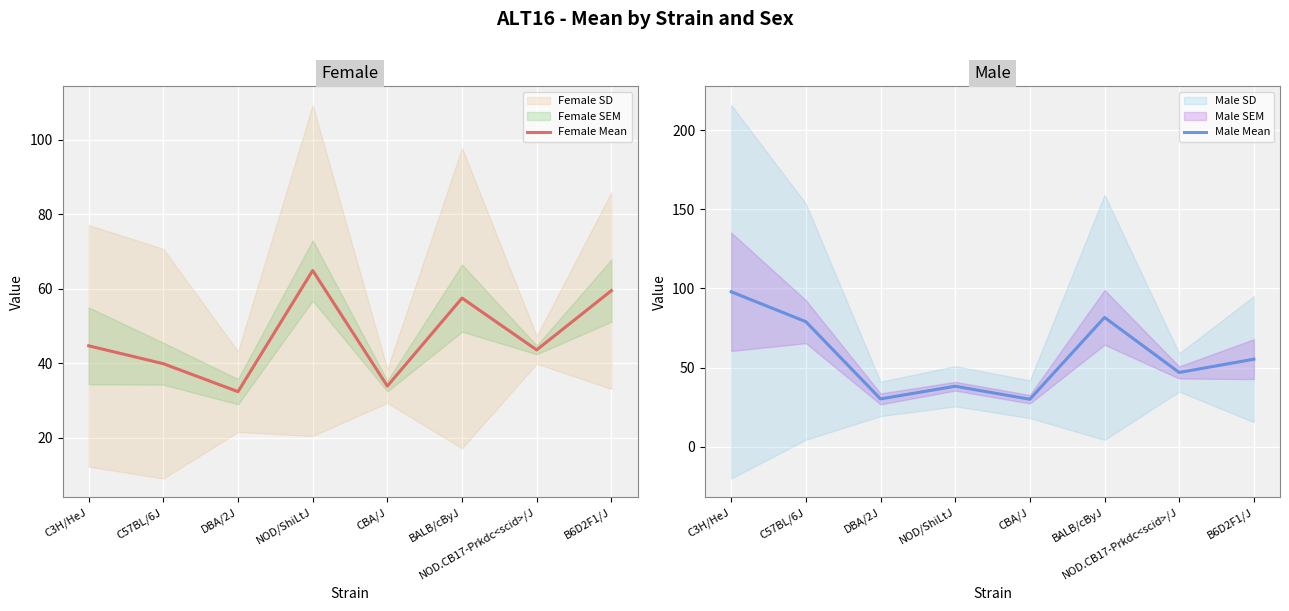

Is it true that Female Mean equals 32.4 at DBA/2J?

True